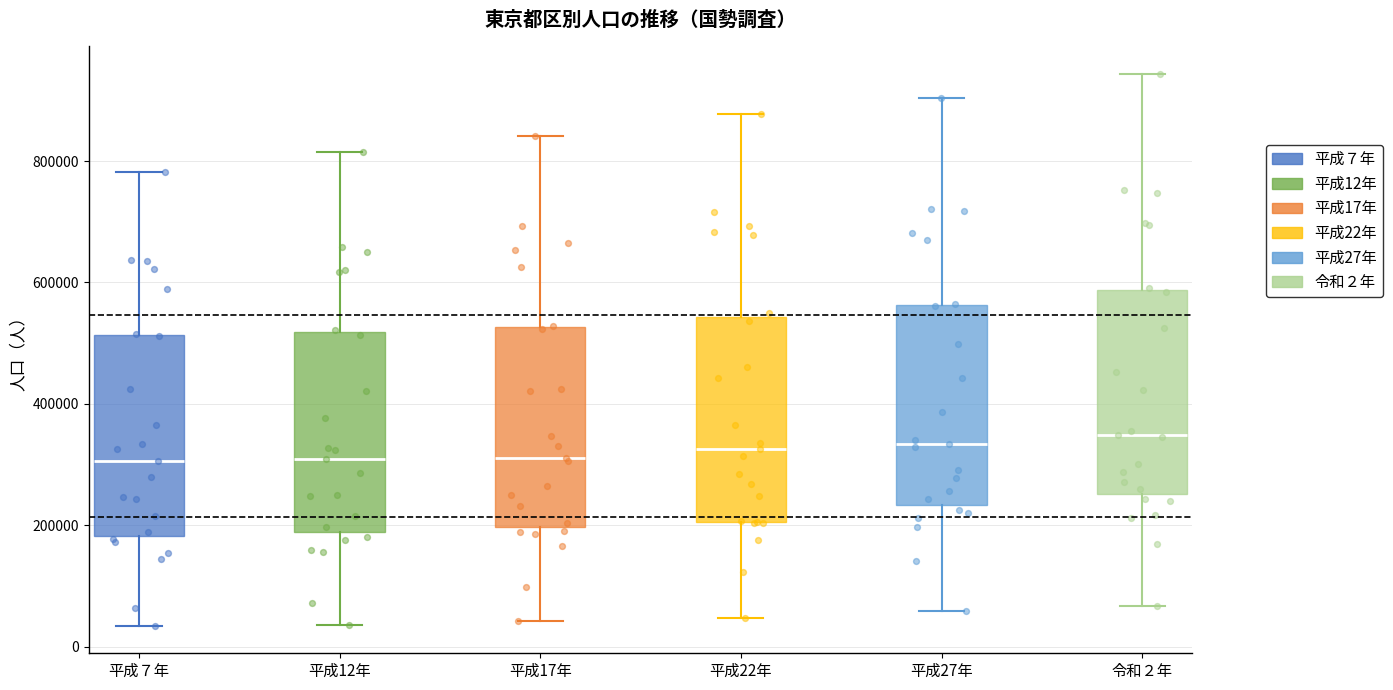

Where is the lower edge of the box for 平成17年 on the y-axis? The values are not printed on the chart, so give them approximately, as read against the axis.

200000